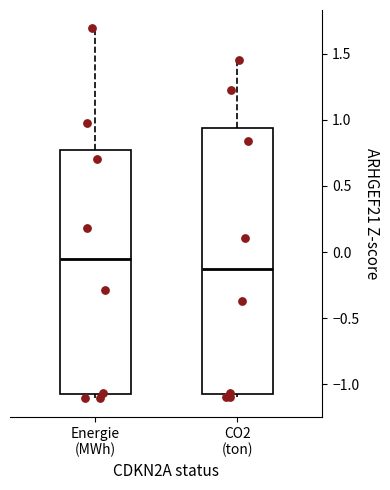

Which box has the lowest median line?

CO2 (ton)